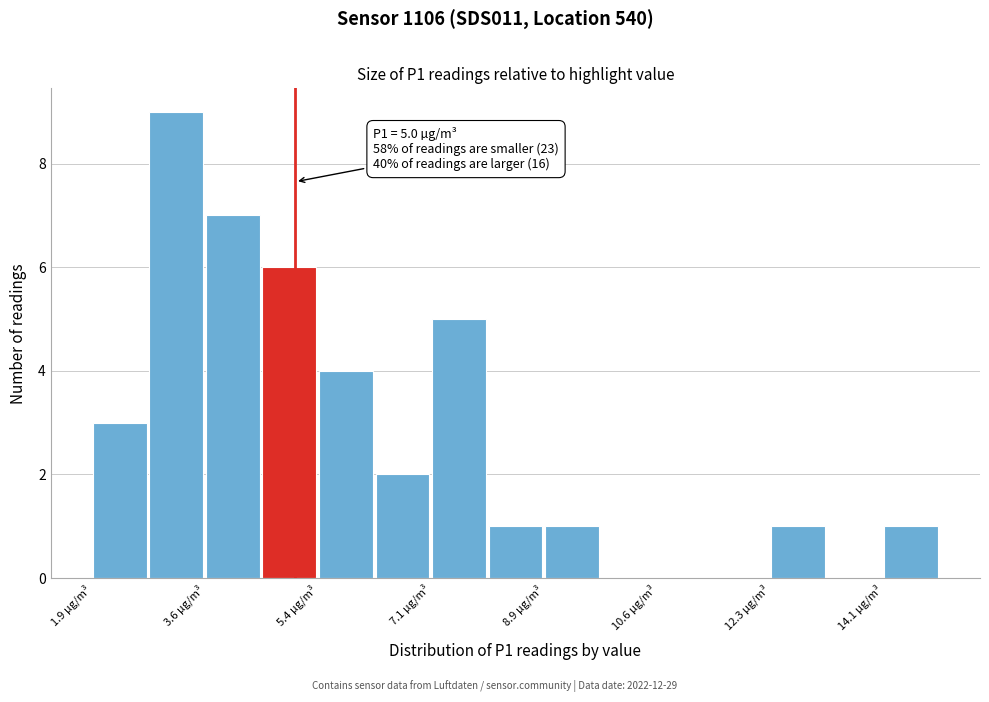

Over which range of the x-axis is the bar tallest?

2.8 to 3.6